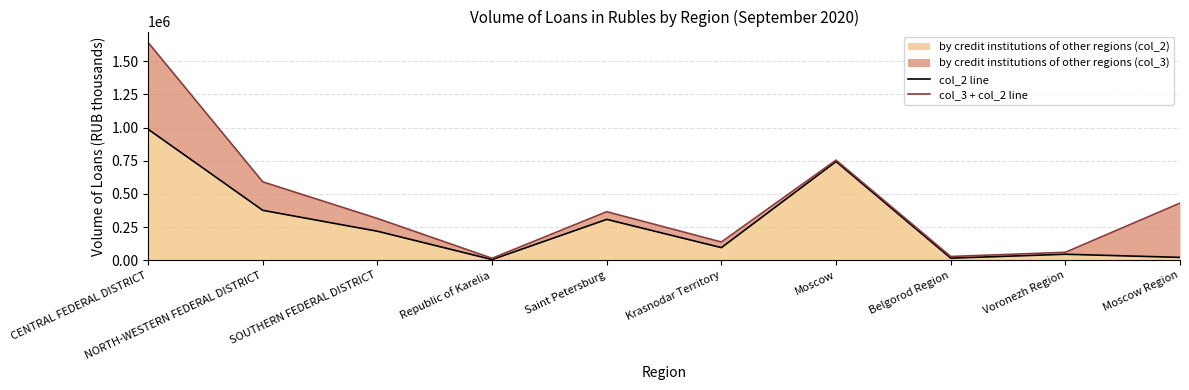

What is the value of the col_2 line point at the 7th from the left?

743434